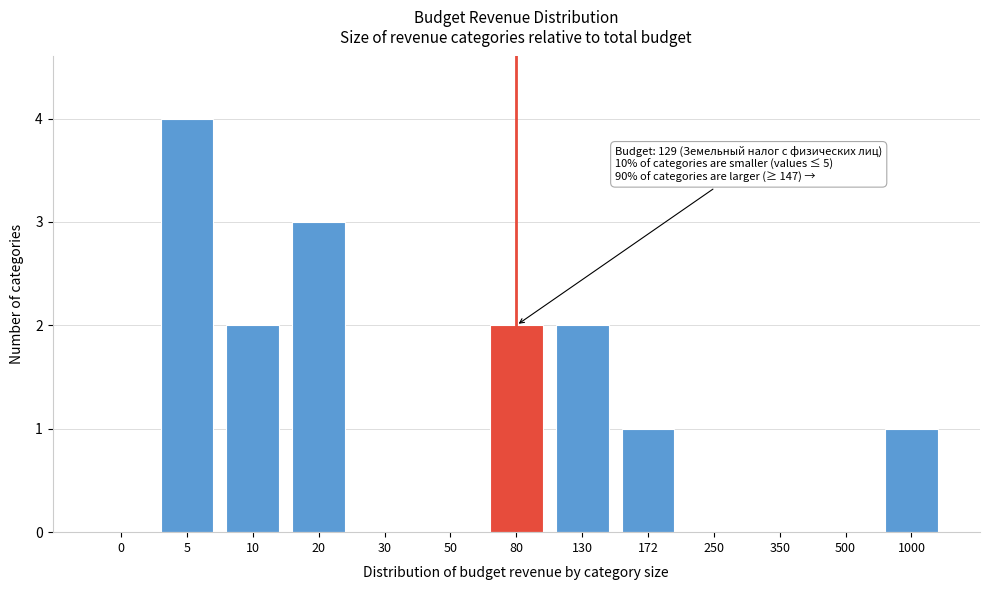

Reading right to left, extract all data points from this chart.

1000=1	500=0	350=0	250=0	172=1	130=2	80=2	50=0	30=0	20=3	10=2	5=4	0=0